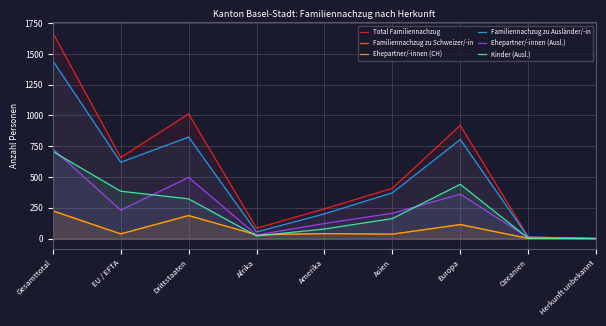

List the labels in order of Total Familiennachzug value, largest first.

Gesamttotal, Drittstaaten, Europa, EU / EFTA, Asien, Amerika, Afrika, Ozeanien, Herkunft unbekannt